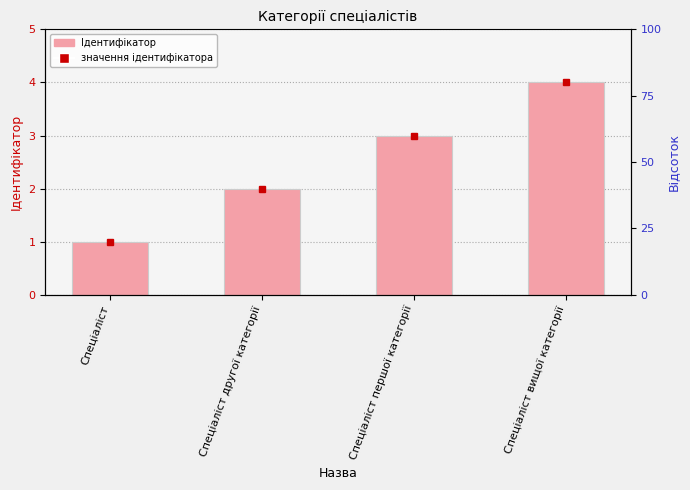

Does the chart contain any negative values?

No